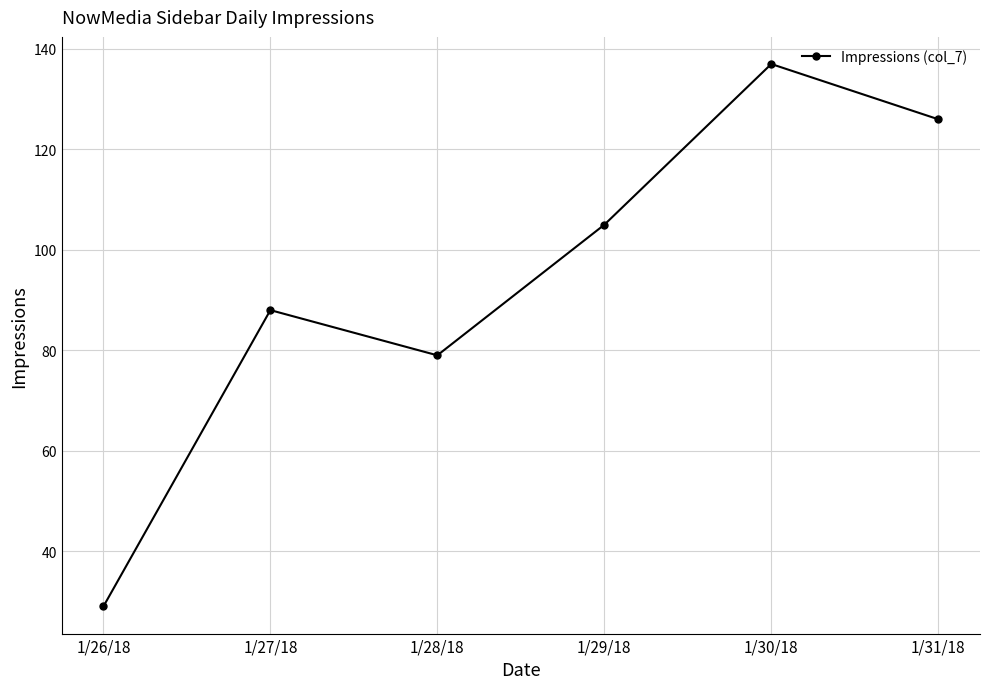

List the labels in order of value, smallest first.

1/26/18, 1/28/18, 1/27/18, 1/29/18, 1/31/18, 1/30/18